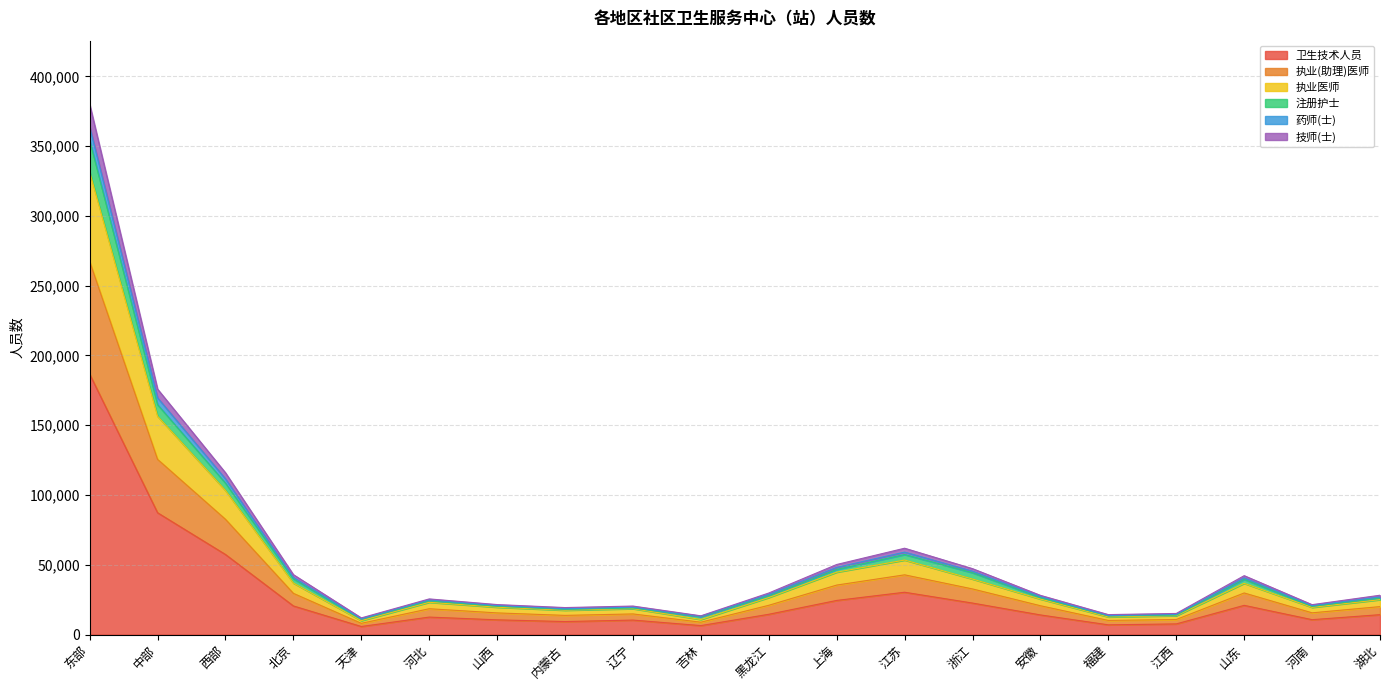

At which category is the sum across all series the highest?

东部